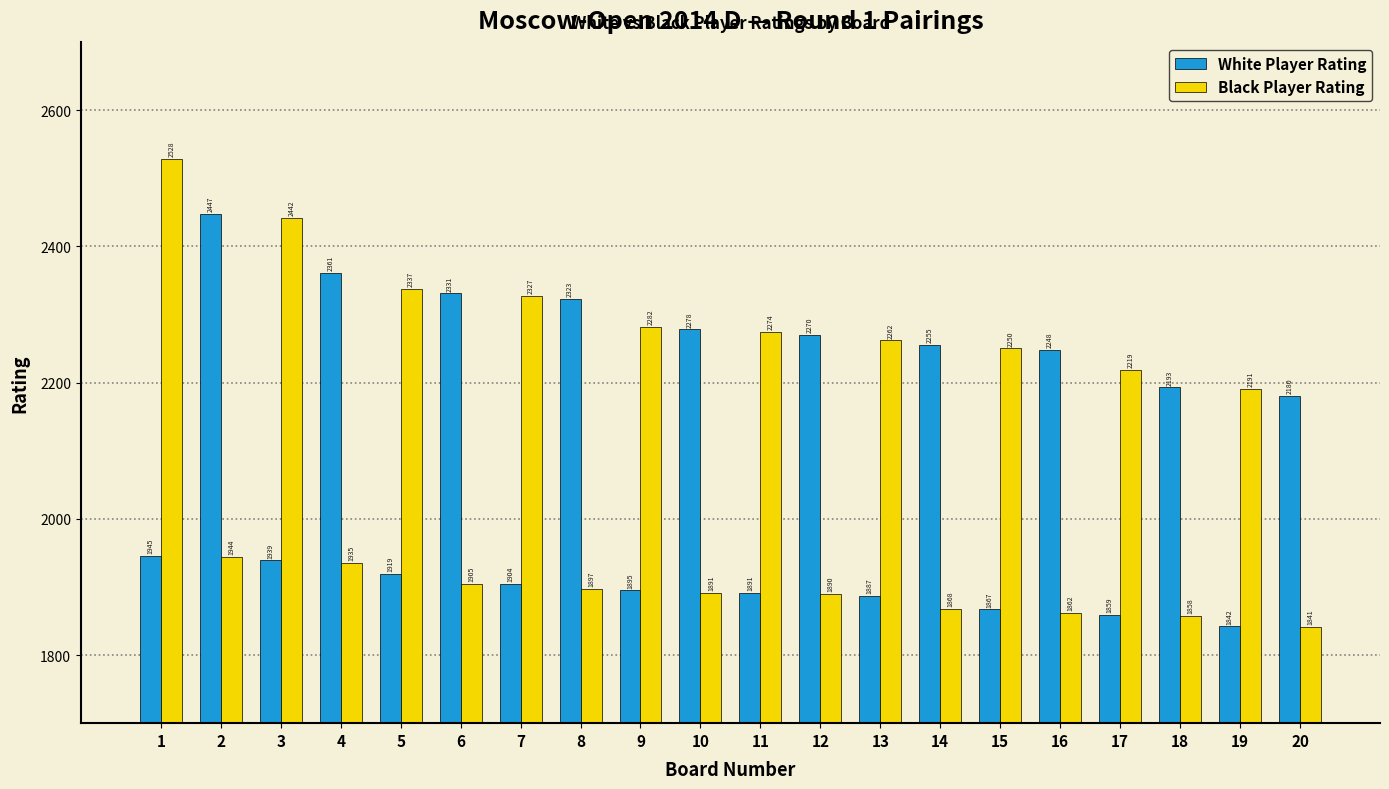

Reading left to right, transcribe all the data shown in this chart.

White Player Rating: 1945	2447	1939	2361	1919	2331	1904	2323	1895	2278	1891	2270	1887	2255	1867	2248	1859	2193	1842	2180
Black Player Rating: 2528	1944	2442	1935	2337	1905	2327	1897	2282	1891	2274	1890	2262	1868	2250	1862	2219	1858	2191	1841